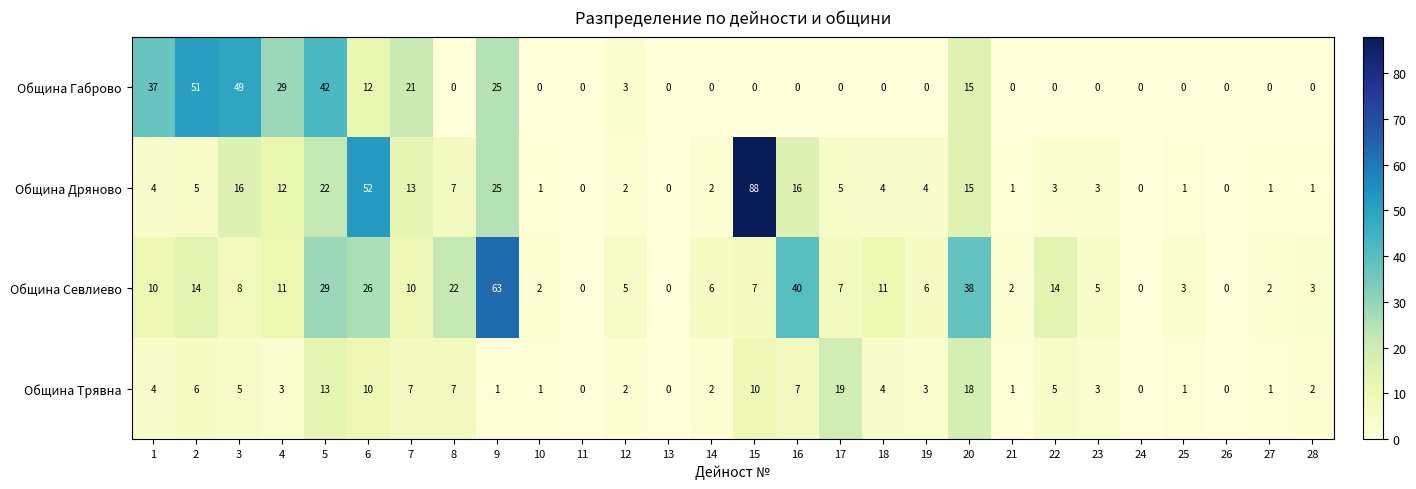

The value of Община Дряново at 18 is 6. True or false?

False